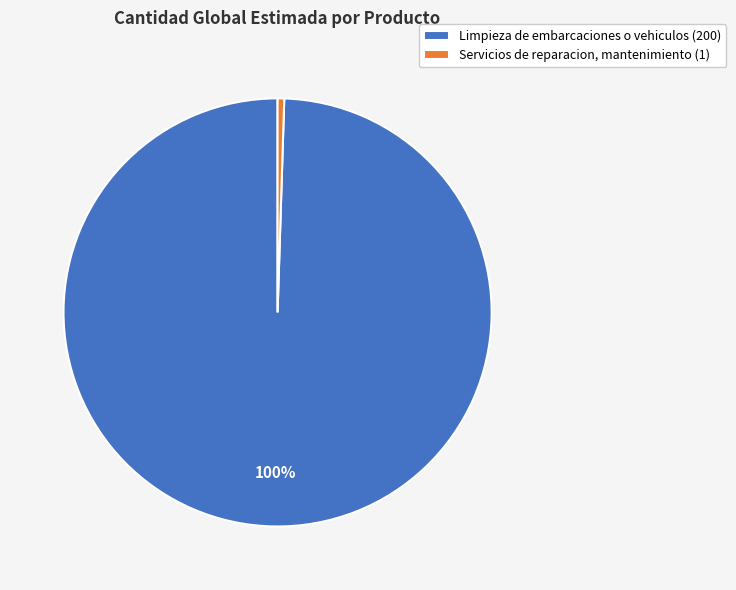

Count the number of slices in the pie.

2